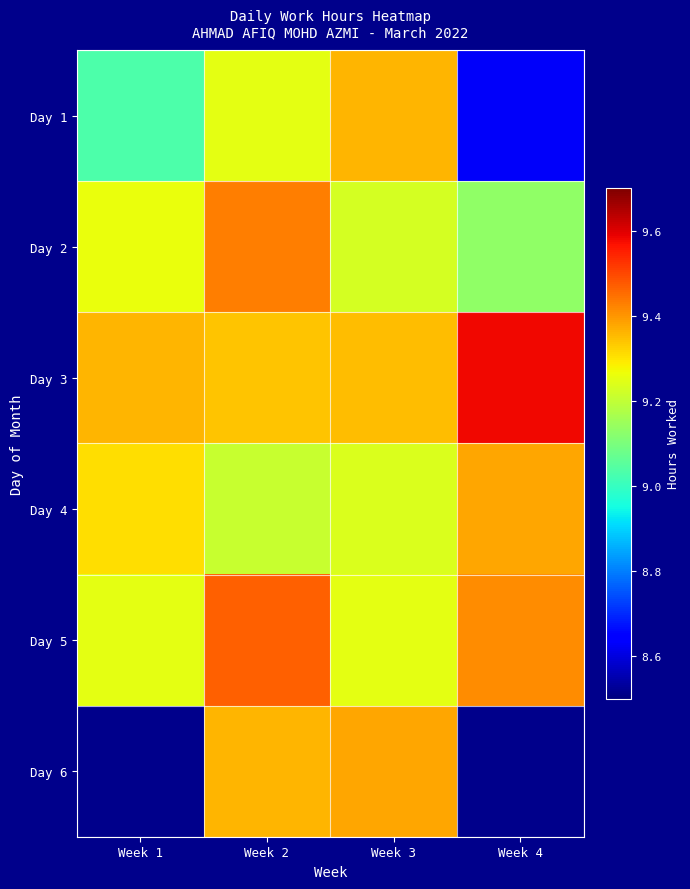

Between Week 2 and Week 4, which series saw the biggest shift?

Day 1